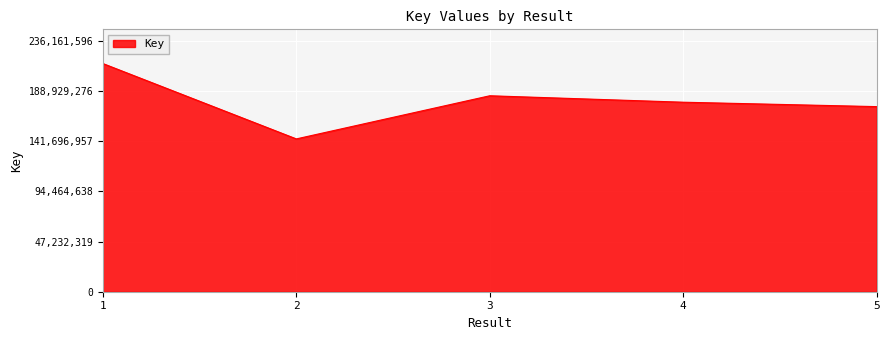

The value at 3 is 96063283. True or false?

False